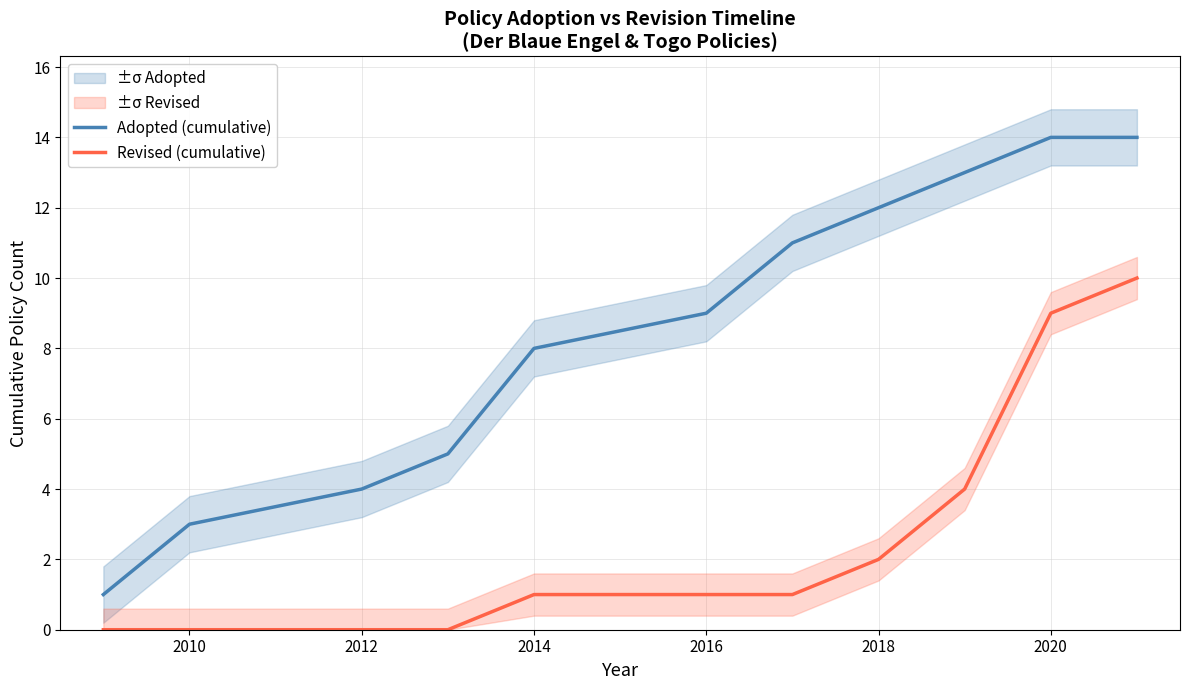

True or false: Revised (cumulative) has a value of 1 at 2014.

True